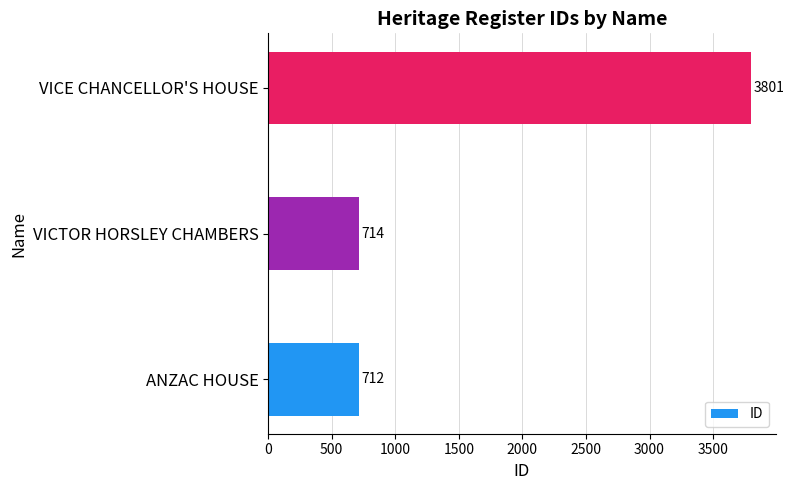

Reading bottom to top, what are all the values shown in this chart?

ANZAC HOUSE=712	VICTOR HORSLEY CHAMBERS=714	VICE CHANCELLOR'S HOUSE=3801